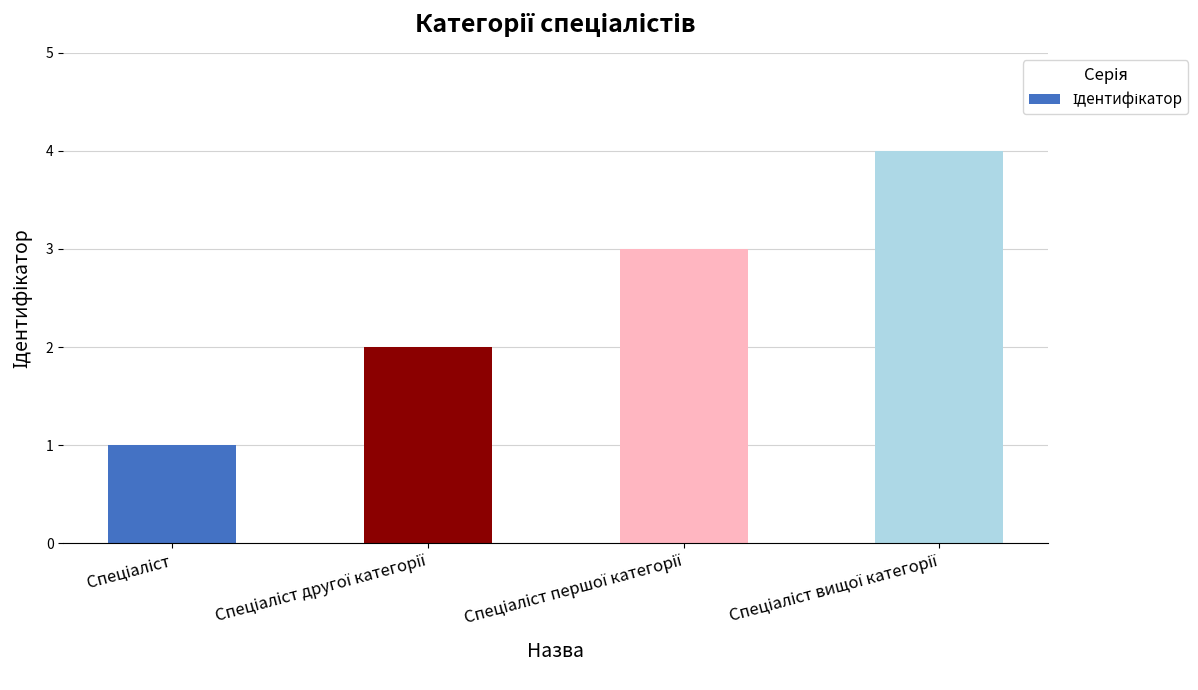

What is the greatest value displayed?

4